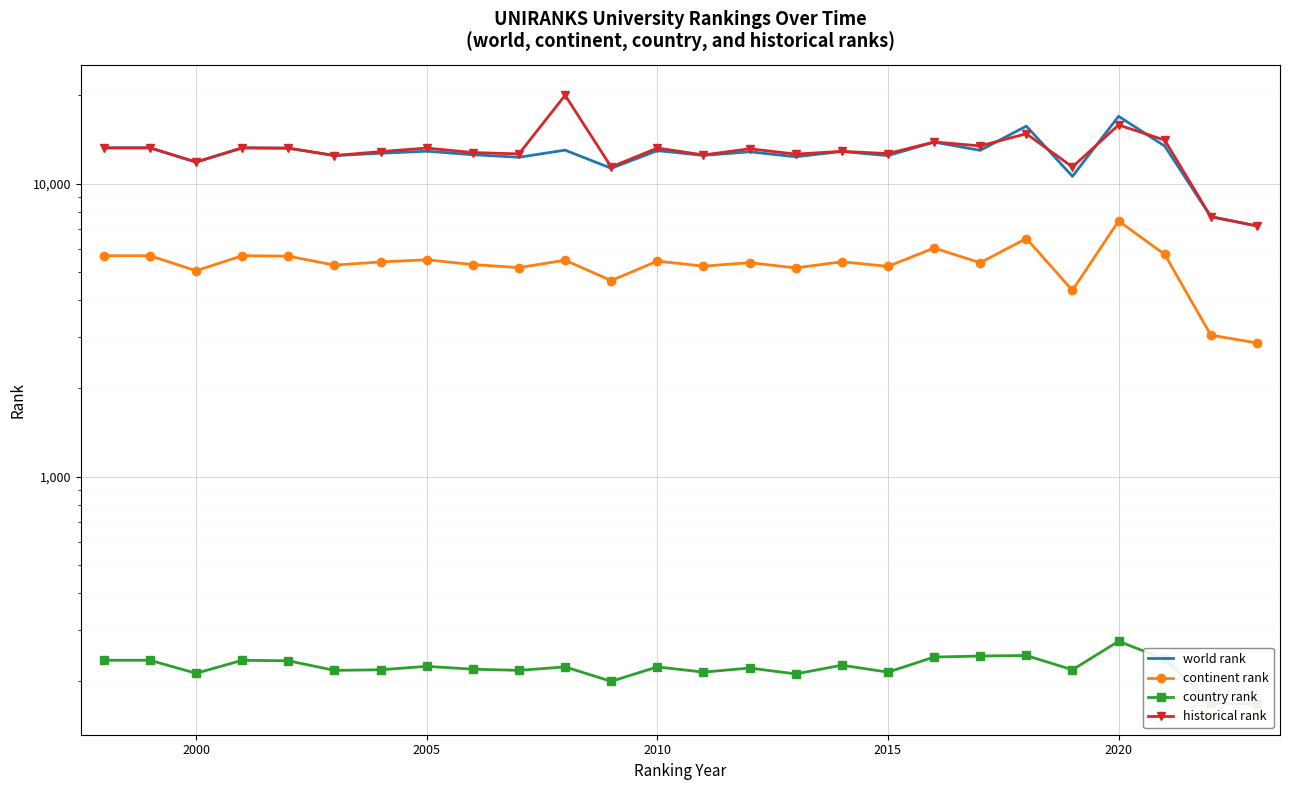

What is the difference between the maximum and second lowest values in the historical rank series?

12302